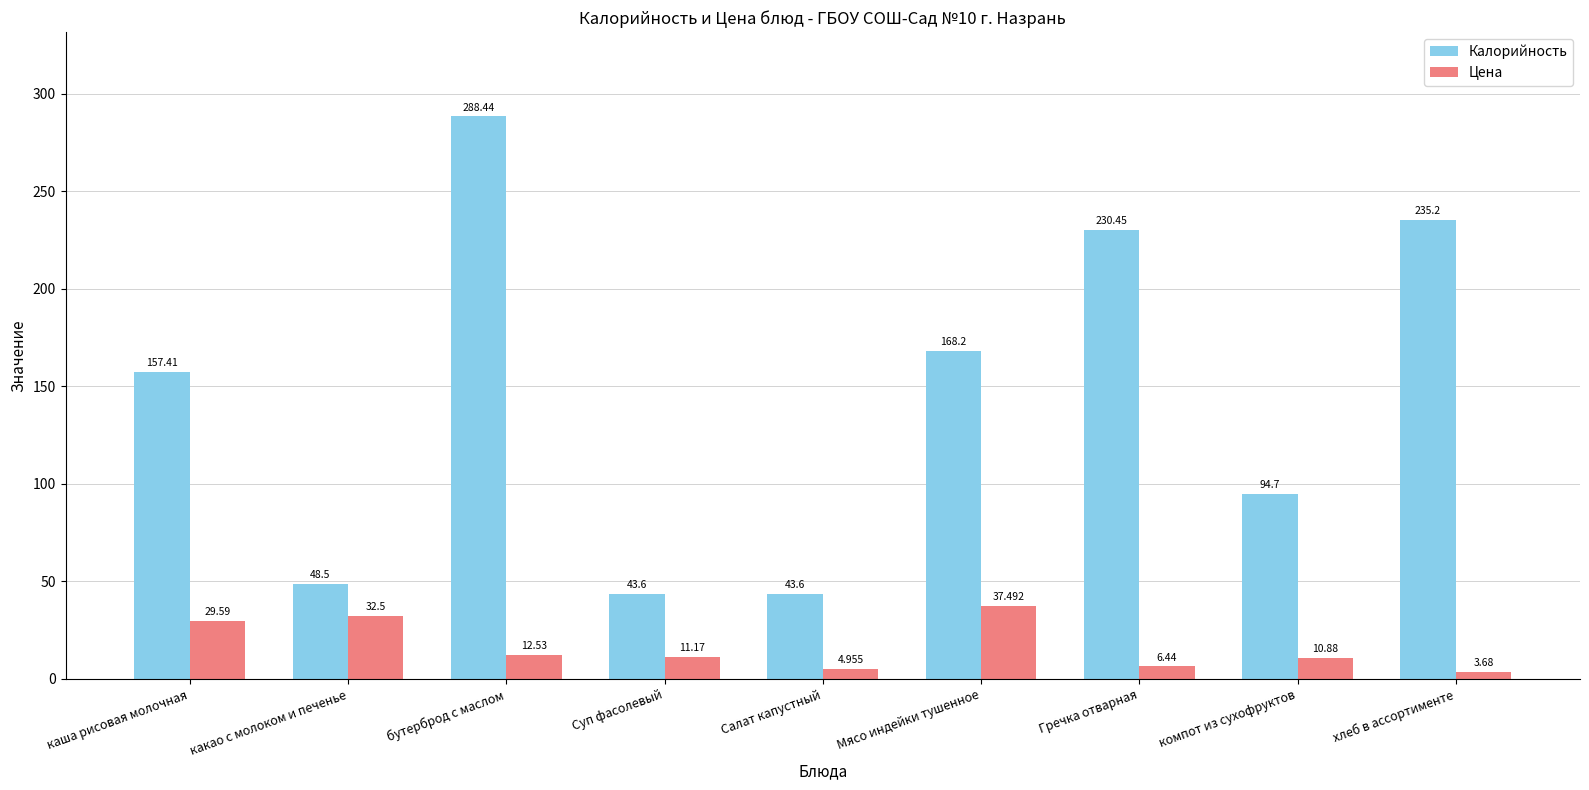

What is the sum of the Цена values at хлеб в ассортименте and какао с молоком и печенье?

36.2